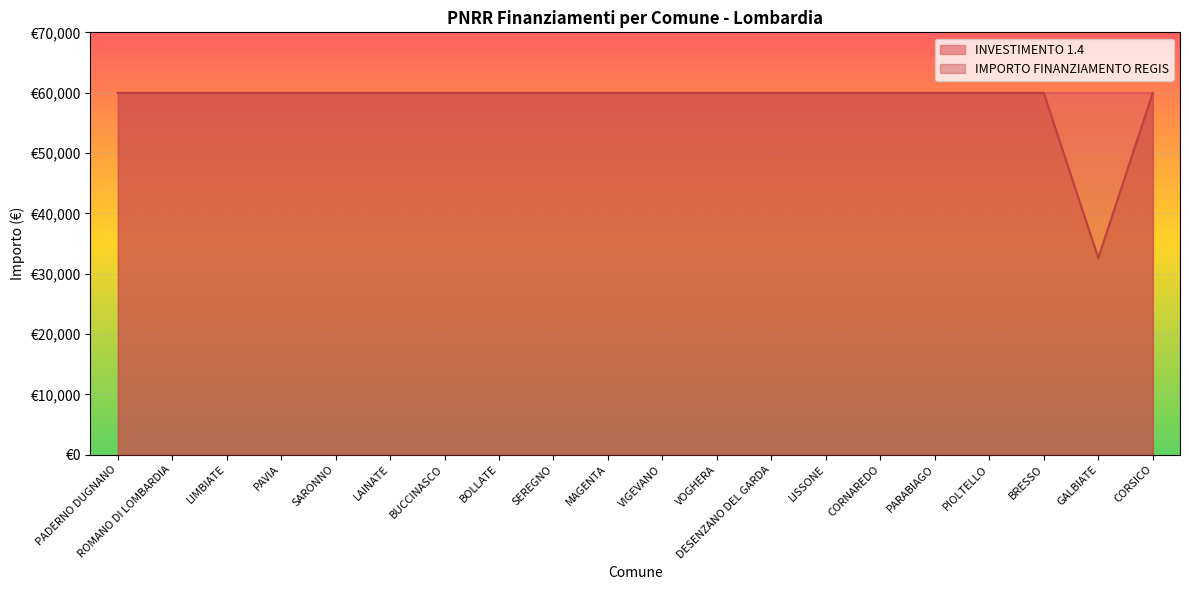

Reading left to right, what are all the values shown in this chart?

PADERNO DUGNANO=59966	ROMANO DI LOMBARDIA=59966	LIMBIATE=59966	PAVIA=59966	SARONNO=59966	LAINATE=59966	BUCCINASCO=59966	BOLLATE=59966	SEREGNO=59966	MAGENTA=59966	VIGEVANO=59966	VOGHERA=59966	DESENZANO DEL GARDA=59966	LISSONE=59966	CORNAREDO=59966	PARABIAGO=59966	PIOLTELLO=59966	BRESSO=59966	GALBIATE=32589	CORSICO=59966